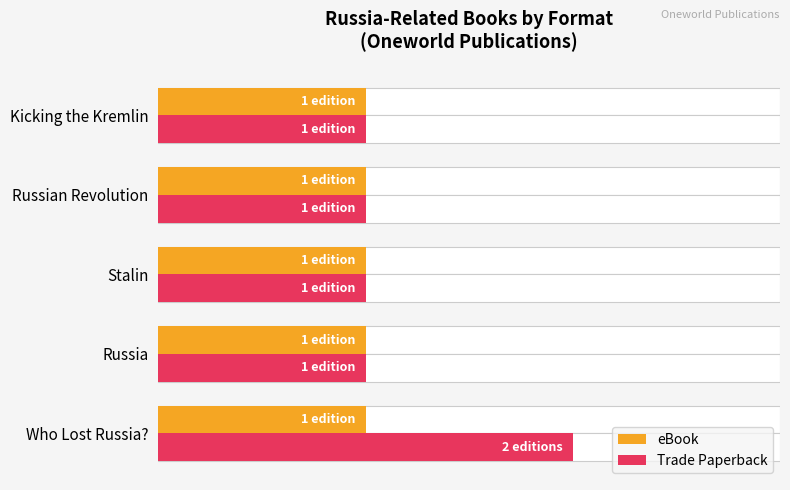

True or false: Trade Paperback has a value of 1.5 at 2.0.

False